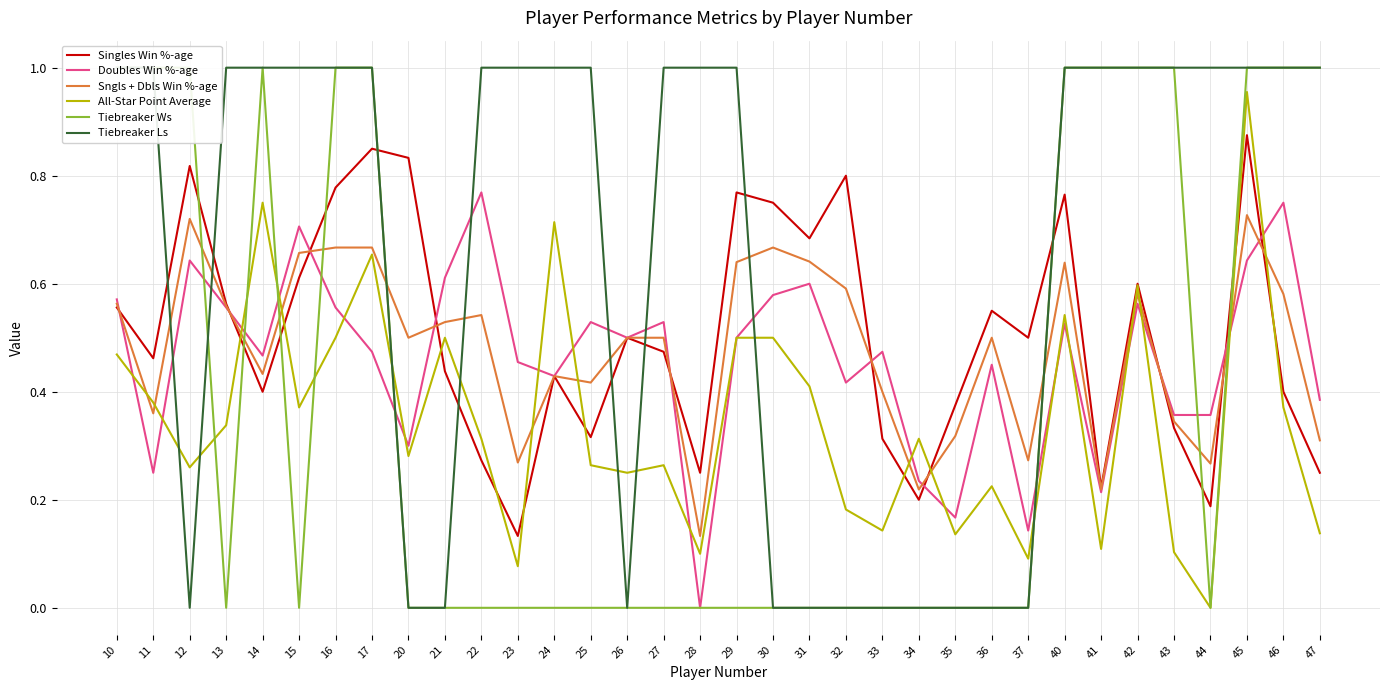

Count the Doubles Win %-age values in the range 0 to 1.

34